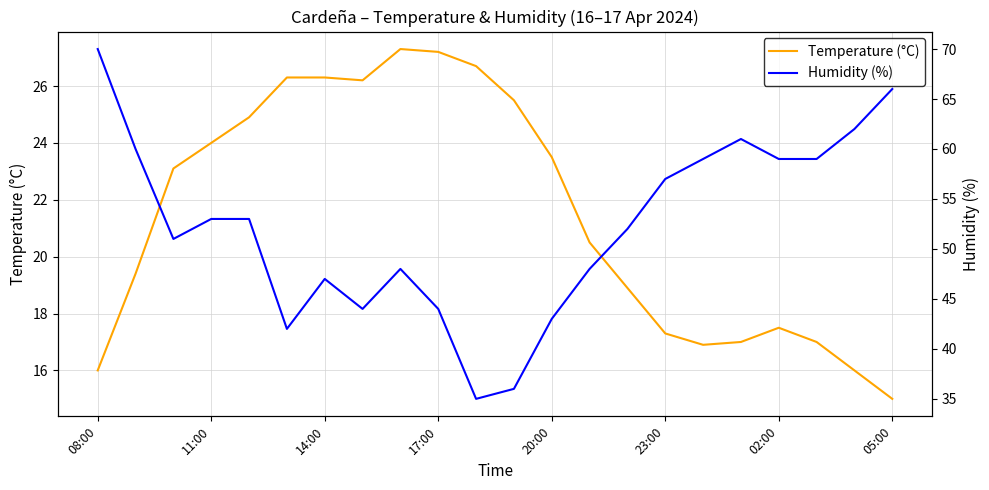

How many lines are shown in the chart?

2